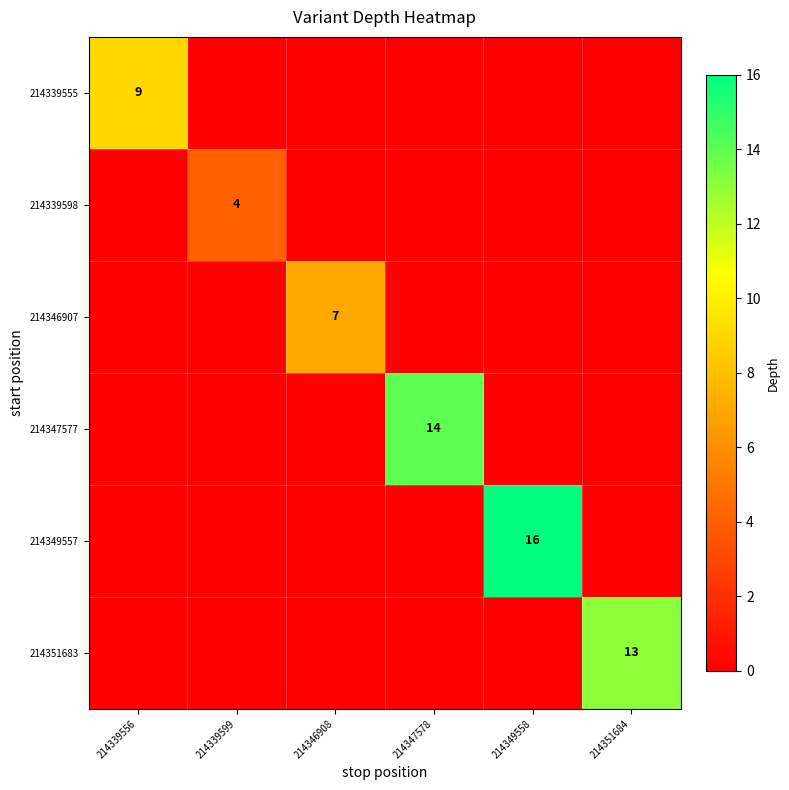

At which category is the sum across all series the highest?

214349558